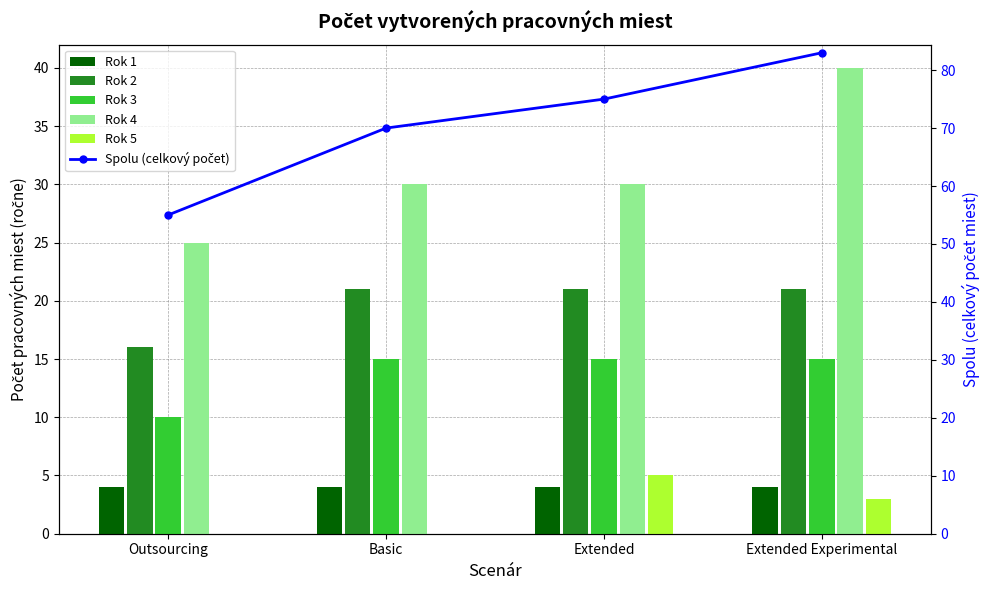

Reading right to left, list all the values displayed in this chart.

Rok 1: 4	4	4	4
Rok 2: 21	21	21	16
Rok 3: 15	15	15	10
Rok 4: 40	30	30	25
Rok 5: 3	5	0	0
Spolu (celkový počet): 83	75	70	55